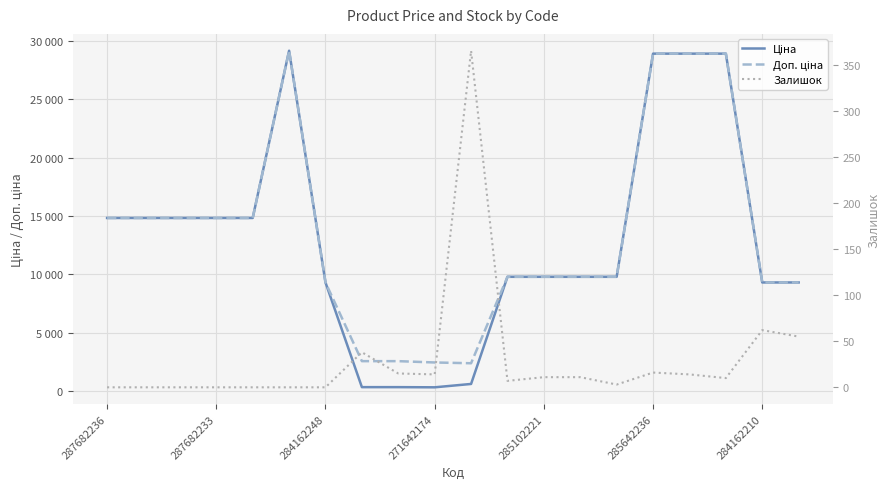

At which category does Залишок reach its first local peak?

7